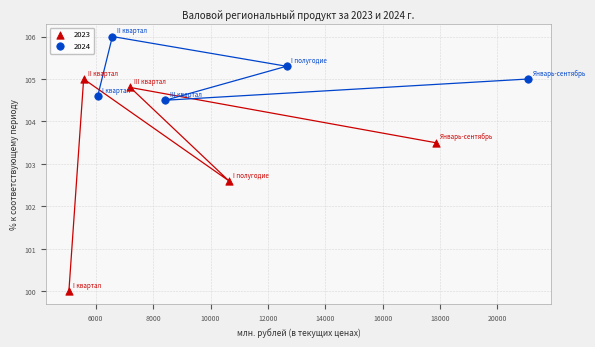

Which series has the largest Y range (max minus min)?

2023